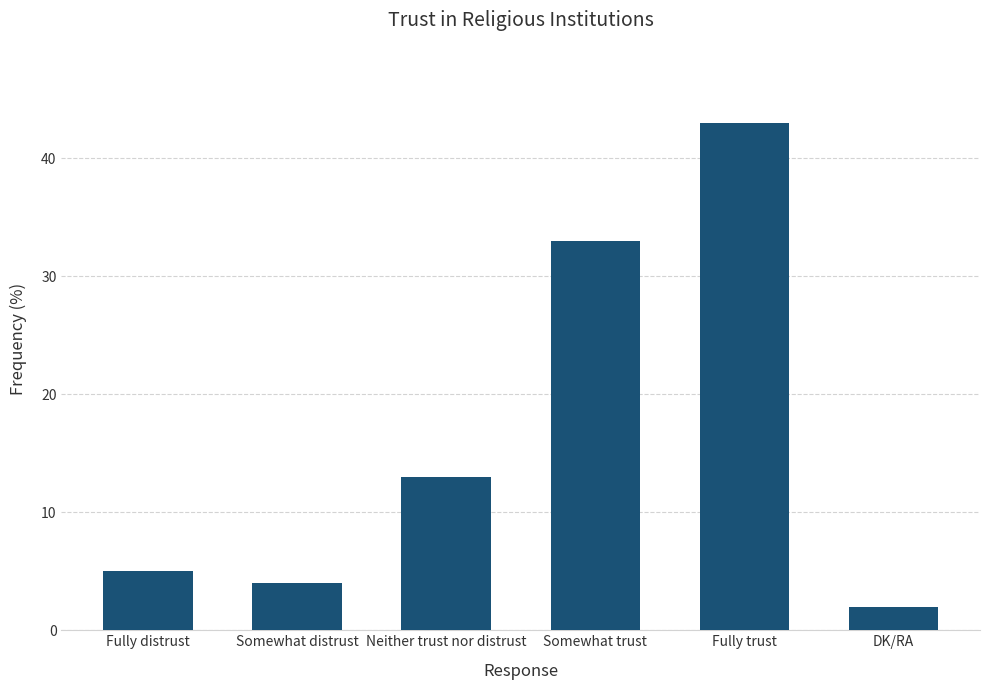

What is the change in value from Somewhat distrust to Fully trust?

+39